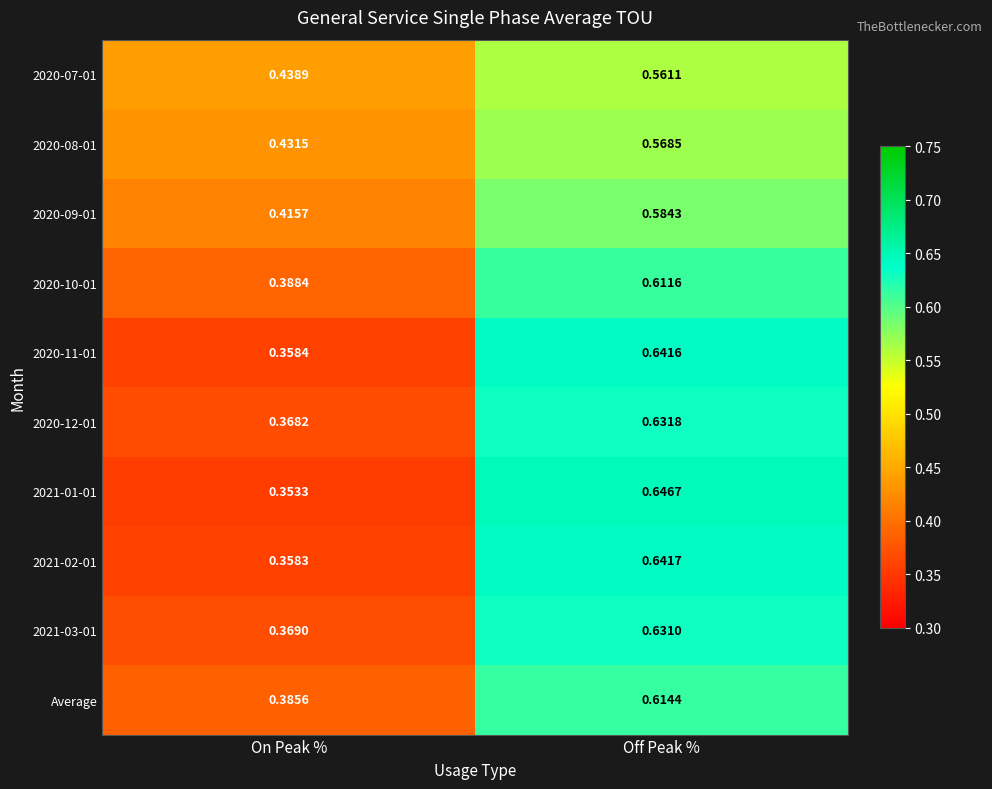

How many distinct data groups are displayed?

10